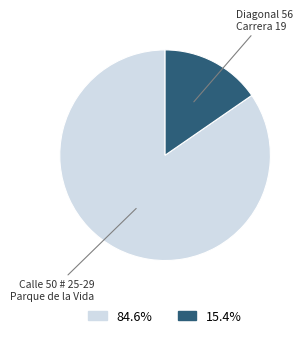

Is there any slice that represents more than half of the pie?

Yes